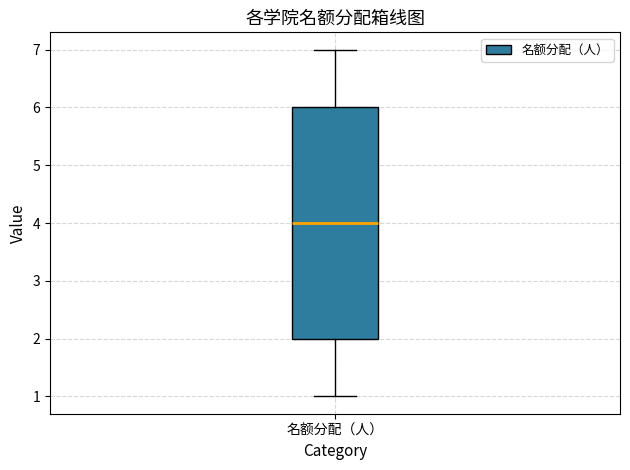

Read this box plot against the y-axis: the position of the median line, the range covered by the box, and the ends of both whiskers. The values are not printed on the chart, so give them approximately, as read against the axis.

median 4, box 2 to 6, whiskers 1 to 7